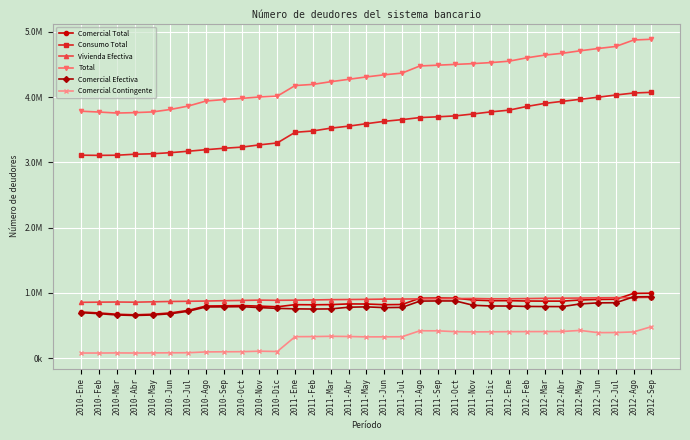

How many intersections are there between Vivienda Efectiva and Comercial Total?

3